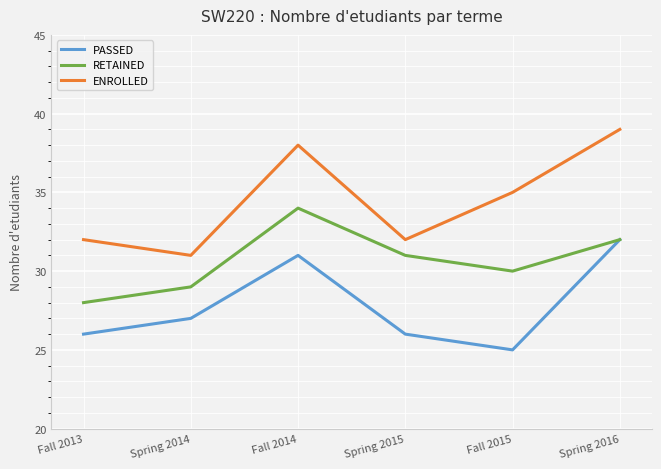

At which label is RETAINED closest to 31?

Spring 2015